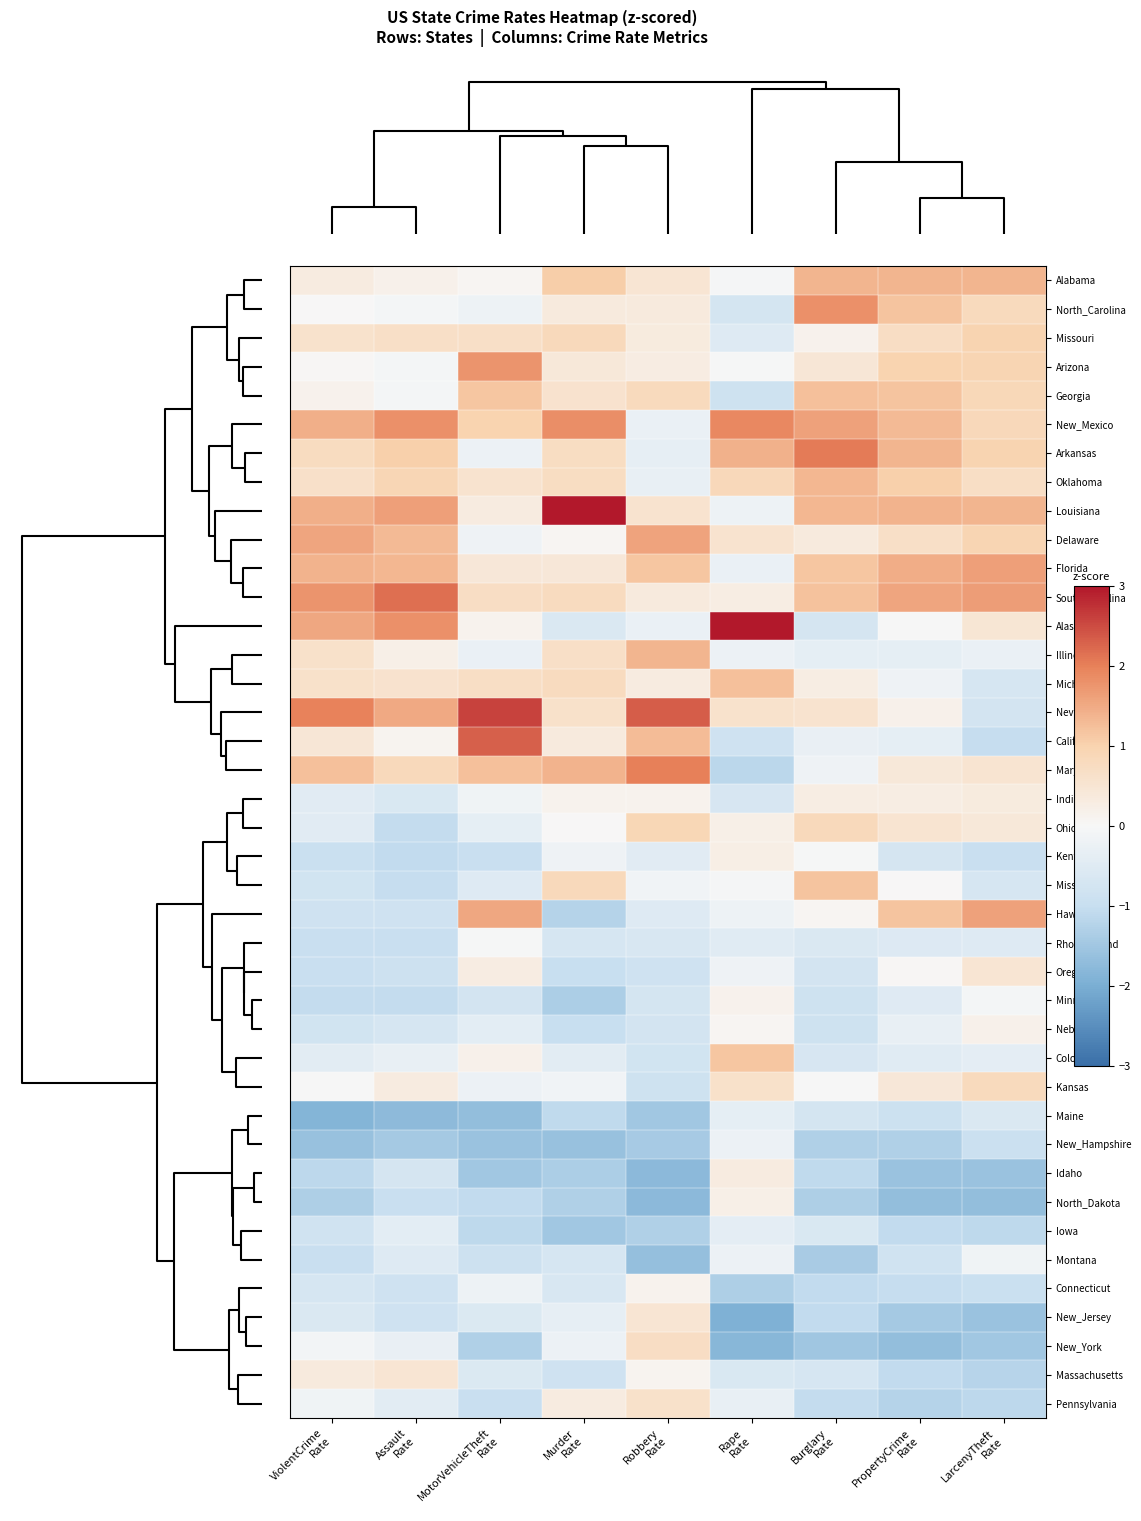

Reading left to right, list all the values displayed in this chart.

Alabama: ViolentCrime
Rate=0.3	Assault
Rate=0.2	MotorVehicleTheft
Rate=0.0	Murder
Rate=1.1	Robbery
Rate=0.5	Rape
Rate=-0.0	Burglary
Rate=1.4	PropertyCrime
Rate=1.4	LarcenyTheft
Rate=1.4
North_Carolina: ViolentCrime
Rate=0.0	Assault
Rate=-0.1	MotorVehicleTheft
Rate=-0.2	Murder
Rate=0.4	Robbery
Rate=0.4	Rape
Rate=-0.7	Burglary
Rate=1.8	PropertyCrime
Rate=1.2	LarcenyTheft
Rate=0.8
Missouri: ViolentCrime
Rate=0.6	Assault
Rate=0.7	MotorVehicleTheft
Rate=0.7	Murder
Rate=0.8	Robbery
Rate=0.3	Rape
Rate=-0.5	Burglary
Rate=0.1	PropertyCrime
Rate=0.7	LarcenyTheft
Rate=1.0
Arizona: ViolentCrime
Rate=0.0	Assault
Rate=-0.1	MotorVehicleTheft
Rate=1.8	Murder
Rate=0.4	Robbery
Rate=0.3	Rape
Rate=-0.0	Burglary
Rate=0.5	PropertyCrime
Rate=1.0	LarcenyTheft
Rate=0.9
Georgia: ViolentCrime
Rate=0.2	Assault
Rate=-0.1	MotorVehicleTheft
Rate=1.2	Murder
Rate=0.6	Robbery
Rate=0.8	Rape
Rate=-0.9	Burglary
Rate=1.2	PropertyCrime
Rate=1.2	LarcenyTheft
Rate=0.9
New_Mexico: ViolentCrime
Rate=1.4	Assault
Rate=1.8	MotorVehicleTheft
Rate=1.0	Murder
Rate=1.8	Robbery
Rate=-0.3	Rape
Rate=1.9	Burglary
Rate=1.6	PropertyCrime
Rate=1.3	LarcenyTheft
Rate=0.8
Arkansas: ViolentCrime
Rate=0.8	Assault
Rate=1.0	MotorVehicleTheft
Rate=-0.2	Murder
Rate=0.7	Robbery
Rate=-0.3	Rape
Rate=1.4	Burglary
Rate=2.0	PropertyCrime
Rate=1.4	LarcenyTheft
Rate=1.0
Oklahoma: ViolentCrime
Rate=0.7	Assault
Rate=0.9	MotorVehicleTheft
Rate=0.6	Murder
Rate=0.7	Robbery
Rate=-0.3	Rape
Rate=0.9	Burglary
Rate=1.3	PropertyCrime
Rate=1.0	LarcenyTheft
Rate=0.7
Louisiana: ViolentCrime
Rate=1.4	Assault
Rate=1.6	MotorVehicleTheft
Rate=0.3	Murder
Rate=3.2	Robbery
Rate=0.6	Rape
Rate=-0.2	Burglary
Rate=1.3	PropertyCrime
Rate=1.4	LarcenyTheft
Rate=1.4
Delaware: ViolentCrime
Rate=1.5	Assault
Rate=1.3	MotorVehicleTheft
Rate=-0.2	Murder
Rate=0.0	Robbery
Rate=1.6	Rape
Rate=0.5	Burglary
Rate=0.4	PropertyCrime
Rate=0.7	LarcenyTheft
Rate=0.9
Florida: ViolentCrime
Rate=1.4	Assault
Rate=1.3	MotorVehicleTheft
Rate=0.4	Murder
Rate=0.4	Robbery
Rate=1.2	Rape
Rate=-0.3	Burglary
Rate=1.1	PropertyCrime
Rate=1.5	LarcenyTheft
Rate=1.6
South_Carolina: ViolentCrime
Rate=1.8	Assault
Rate=2.2	MotorVehicleTheft
Rate=0.7	Murder
Rate=0.8	Robbery
Rate=0.4	Rape
Rate=0.3	Burglary
Rate=1.2	PropertyCrime
Rate=1.6	LarcenyTheft
Rate=1.7
Alaska: ViolentCrime
Rate=1.5	Assault
Rate=1.8	MotorVehicleTheft
Rate=0.1	Murder
Rate=-0.6	Robbery
Rate=-0.3	Rape
Rate=3.9	Burglary
Rate=-0.7	PropertyCrime
Rate=-0.0	LarcenyTheft
Rate=0.5
Illinois: ViolentCrime
Rate=0.6	Assault
Rate=0.2	MotorVehicleTheft
Rate=-0.3	Murder
Rate=0.7	Robbery
Rate=1.4	Rape
Rate=-0.2	Burglary
Rate=-0.4	PropertyCrime
Rate=-0.4	LarcenyTheft
Rate=-0.3
Michigan: ViolentCrime
Rate=0.6	Assault
Rate=0.6	MotorVehicleTheft
Rate=0.7	Murder
Rate=0.8	Robbery
Rate=0.3	Rape
Rate=1.2	Burglary
Rate=0.3	PropertyCrime
Rate=-0.2	LarcenyTheft
Rate=-0.7
Nevada: ViolentCrime
Rate=2.0	Assault
Rate=1.5	MotorVehicleTheft
Rate=2.6	Murder
Rate=0.6	Robbery
Rate=2.3	Rape
Rate=0.6	Burglary
Rate=0.5	PropertyCrime
Rate=0.2	LarcenyTheft
Rate=-0.8
California: ViolentCrime
Rate=0.5	Assault
Rate=0.1	MotorVehicleTheft
Rate=2.3	Murder
Rate=0.4	Robbery
Rate=1.3	Rape
Rate=-0.8	Burglary
Rate=-0.3	PropertyCrime
Rate=-0.4	LarcenyTheft
Rate=-1.0
Maryland: ViolentCrime
Rate=1.2	Assault
Rate=0.8	MotorVehicleTheft
Rate=1.2	Murder
Rate=1.4	Robbery
Rate=2.0	Rape
Rate=-1.2	Burglary
Rate=-0.2	PropertyCrime
Rate=0.4	LarcenyTheft
Rate=0.5
Indiana: ViolentCrime
Rate=-0.5	Assault
Rate=-0.6	MotorVehicleTheft
Rate=-0.2	Murder
Rate=0.1	Robbery
Rate=0.1	Rape
Rate=-0.7	Burglary
Rate=0.3	PropertyCrime
Rate=0.3	LarcenyTheft
Rate=0.3
Ohio: ViolentCrime
Rate=-0.5	Assault
Rate=-1.0	MotorVehicleTheft
Rate=-0.4	Murder
Rate=0.0	Robbery
Rate=0.9	Rape
Rate=0.2	Burglary
Rate=0.8	PropertyCrime
Rate=0.5	LarcenyTheft
Rate=0.4
Kentucky: ViolentCrime
Rate=-0.9	Assault
Rate=-1.1	MotorVehicleTheft
Rate=-1.0	Murder
Rate=-0.2	Robbery
Rate=-0.5	Rape
Rate=0.2	Burglary
Rate=-0.0	PropertyCrime
Rate=-0.7	LarcenyTheft
Rate=-1.0
Mississippi: ViolentCrime
Rate=-0.8	Assault
Rate=-1.0	MotorVehicleTheft
Rate=-0.5	Murder
Rate=0.8	Robbery
Rate=-0.1	Rape
Rate=-0.1	Burglary
Rate=1.2	PropertyCrime
Rate=0.0	LarcenyTheft
Rate=-0.7
Hawaii: ViolentCrime
Rate=-0.8	Assault
Rate=-0.8	MotorVehicleTheft
Rate=1.5	Murder
Rate=-1.2	Robbery
Rate=-0.5	Rape
Rate=-0.2	Burglary
Rate=0.1	PropertyCrime
Rate=1.2	LarcenyTheft
Rate=1.6
Rhode_Island: ViolentCrime
Rate=-1.0	Assault
Rate=-1.0	MotorVehicleTheft
Rate=-0.0	Murder
Rate=-0.7	Robbery
Rate=-0.6	Rape
Rate=-0.5	Burglary
Rate=-0.6	PropertyCrime
Rate=-0.6	LarcenyTheft
Rate=-0.5
Oregon: ViolentCrime
Rate=-1.0	Assault
Rate=-0.9	MotorVehicleTheft
Rate=0.3	Murder
Rate=-1.0	Robbery
Rate=-0.8	Rape
Rate=-0.2	Burglary
Rate=-0.8	PropertyCrime
Rate=0.0	LarcenyTheft
Rate=0.5
Minnesota: ViolentCrime
Rate=-1.0	Assault
Rate=-1.0	MotorVehicleTheft
Rate=-0.8	Murder
Rate=-1.4	Robbery
Rate=-0.7	Rape
Rate=0.1	Burglary
Rate=-0.8	PropertyCrime
Rate=-0.5	LarcenyTheft
Rate=-0.1
Nebraska: ViolentCrime
Rate=-0.8	Assault
Rate=-0.7	MotorVehicleTheft
Rate=-0.4	Murder
Rate=-1.0	Robbery
Rate=-0.8	Rape
Rate=0.1	Burglary
Rate=-0.8	PropertyCrime
Rate=-0.3	LarcenyTheft
Rate=0.2
Colorado: ViolentCrime
Rate=-0.4	Assault
Rate=-0.3	MotorVehicleTheft
Rate=0.2	Murder
Rate=-0.4	Robbery
Rate=-0.8	Rape
Rate=1.2	Burglary
Rate=-0.7	PropertyCrime
Rate=-0.5	LarcenyTheft
Rate=-0.4
Kansas: ViolentCrime
Rate=-0.0	Assault
Rate=0.3	MotorVehicleTheft
Rate=-0.2	Murder
Rate=-0.1	Robbery
Rate=-0.9	Rape
Rate=0.6	Burglary
Rate=-0.0	PropertyCrime
Rate=0.4	LarcenyTheft
Rate=0.8
Maine: ViolentCrime
Rate=-1.9	Assault
Rate=-1.7	MotorVehicleTheft
Rate=-1.7	Murder
Rate=-1.1	Robbery
Rate=-1.5	Rape
Rate=-0.4	Burglary
Rate=-0.7	PropertyCrime
Rate=-0.9	LarcenyTheft
Rate=-0.6
New_Hampshire: ViolentCrime
Rate=-1.6	Assault
Rate=-1.4	MotorVehicleTheft
Rate=-1.6	Murder
Rate=-1.6	Robbery
Rate=-1.4	Rape
Rate=-0.2	Burglary
Rate=-1.3	PropertyCrime
Rate=-1.3	LarcenyTheft
Rate=-0.9
Idaho: ViolentCrime
Rate=-1.1	Assault
Rate=-0.7	MotorVehicleTheft
Rate=-1.5	Murder
Rate=-1.4	Robbery
Rate=-1.8	Rape
Rate=0.3	Burglary
Rate=-1.1	PropertyCrime
Rate=-1.6	LarcenyTheft
Rate=-1.6
North_Dakota: ViolentCrime
Rate=-1.3	Assault
Rate=-1.0	MotorVehicleTheft
Rate=-1.1	Murder
Rate=-1.3	Robbery
Rate=-1.8	Rape
Rate=0.2	Burglary
Rate=-1.3	PropertyCrime
Rate=-1.7	LarcenyTheft
Rate=-1.7
Iowa: ViolentCrime
Rate=-0.8	Assault
Rate=-0.4	MotorVehicleTheft
Rate=-1.1	Murder
Rate=-1.5	Robbery
Rate=-1.3	Rape
Rate=-0.4	Burglary
Rate=-0.6	PropertyCrime
Rate=-1.1	LarcenyTheft
Rate=-1.1
Montana: ViolentCrime
Rate=-1.0	Assault
Rate=-0.5	MotorVehicleTheft
Rate=-0.9	Murder
Rate=-0.7	Robbery
Rate=-1.7	Rape
Rate=-0.2	Burglary
Rate=-1.4	PropertyCrime
Rate=-0.8	LarcenyTheft
Rate=-0.2
Connecticut: ViolentCrime
Rate=-0.7	Assault
Rate=-0.8	MotorVehicleTheft
Rate=-0.2	Murder
Rate=-0.7	Robbery
Rate=0.1	Rape
Rate=-1.3	Burglary
Rate=-1.1	PropertyCrime
Rate=-1.0	LarcenyTheft
Rate=-0.9
New_Jersey: ViolentCrime
Rate=-0.6	Assault
Rate=-0.8	MotorVehicleTheft
Rate=-0.6	Murder
Rate=-0.3	Robbery
Rate=0.5	Rape
Rate=-1.9	Burglary
Rate=-1.1	PropertyCrime
Rate=-1.4	LarcenyTheft
Rate=-1.6
New_York: ViolentCrime
Rate=-0.1	Assault
Rate=-0.3	MotorVehicleTheft
Rate=-1.3	Murder
Rate=-0.2	Robbery
Rate=0.7	Rape
Rate=-1.8	Burglary
Rate=-1.5	PropertyCrime
Rate=-1.7	LarcenyTheft
Rate=-1.5
Massachusetts: ViolentCrime
Rate=0.4	Assault
Rate=0.5	MotorVehicleTheft
Rate=-0.6	Murder
Rate=-0.8	Robbery
Rate=0.1	Rape
Rate=-0.6	Burglary
Rate=-0.7	PropertyCrime
Rate=-1.1	LarcenyTheft
Rate=-1.2
Pennsylvania: ViolentCrime
Rate=-0.1	Assault
Rate=-0.4	MotorVehicleTheft
Rate=-1.0	Murder
Rate=0.3	Robbery
Rate=0.6	Rape
Rate=-0.3	Burglary
Rate=-1.0	PropertyCrime
Rate=-1.2	LarcenyTheft
Rate=-1.1